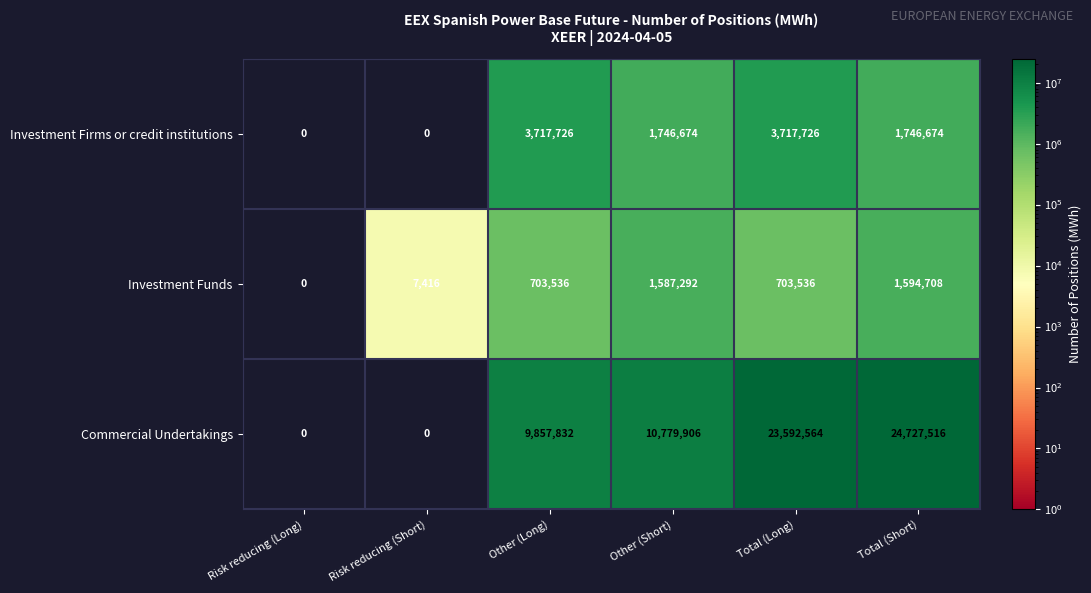

True or false: Commercial Undertakings has a value of 9857832 at Other (Long).

True